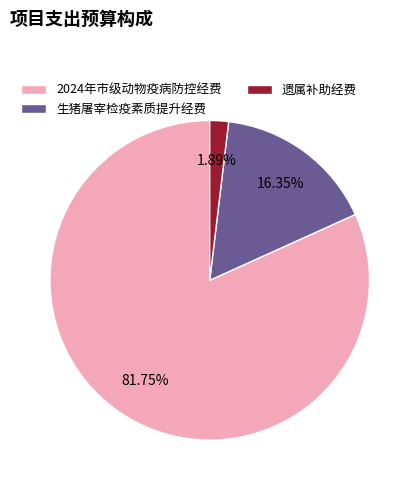

How many slices are in this pie chart?

3